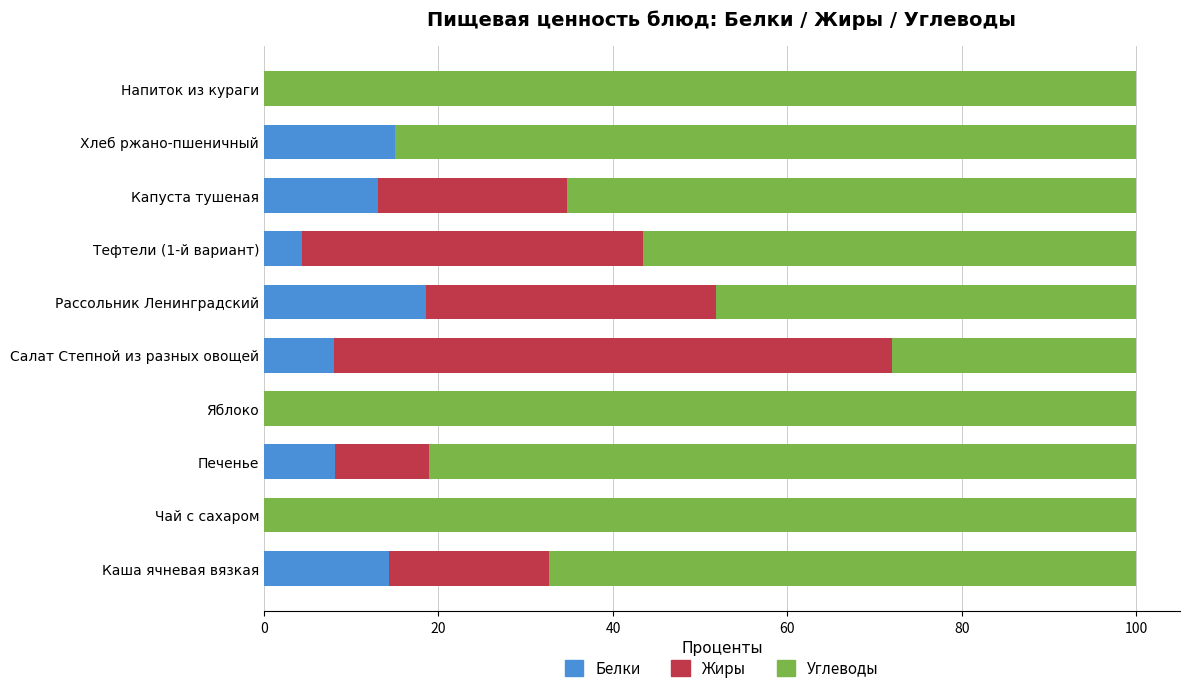

The value of Белки at Капуста тушеная is 13.0. True or false?

True